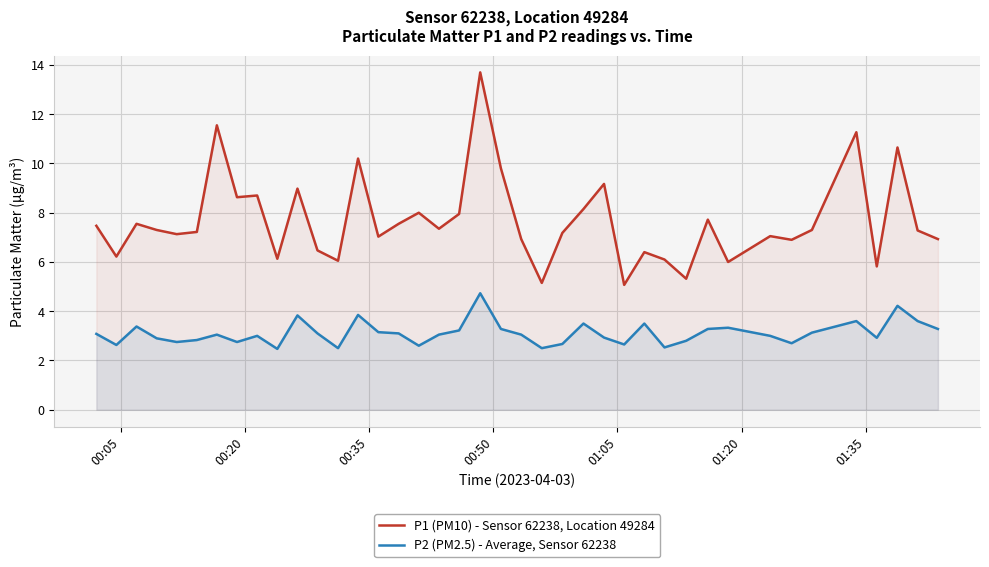

How many lines are shown in the chart?

2